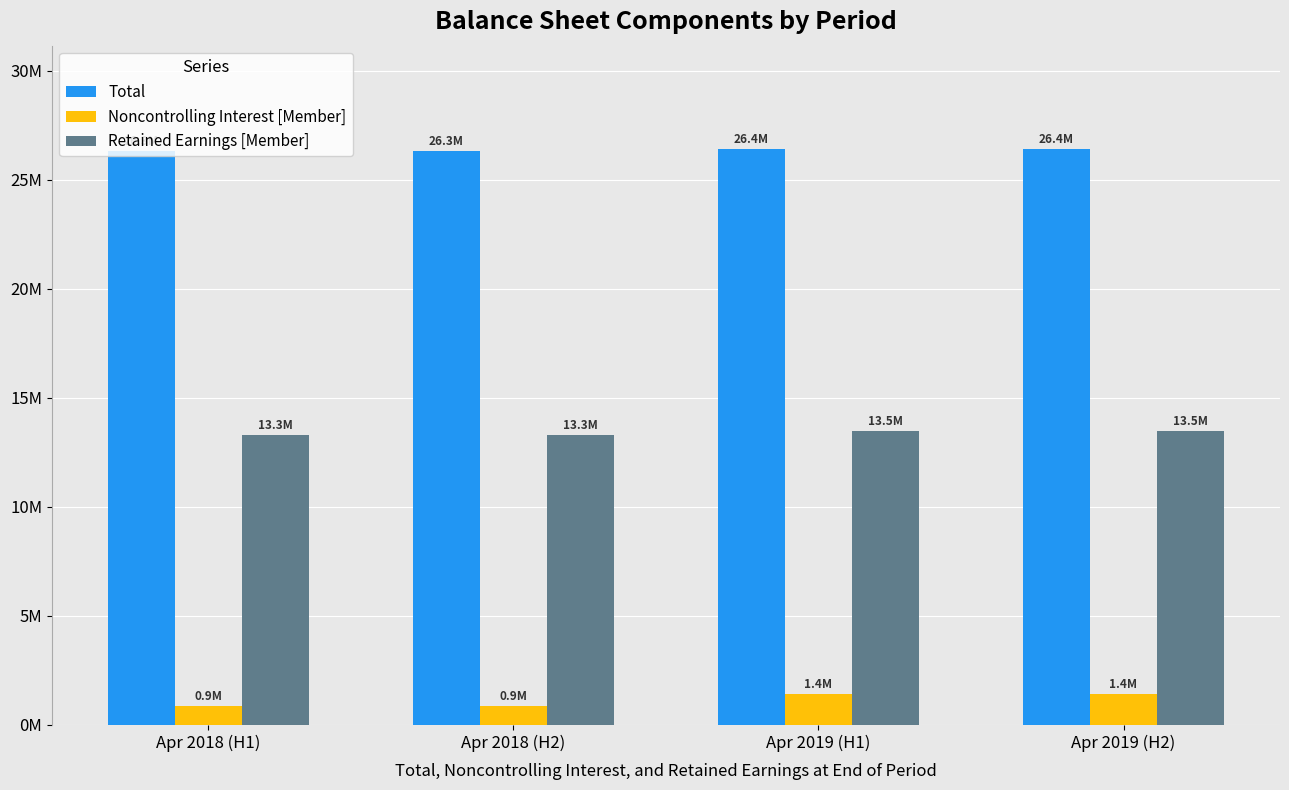

Which category has the highest value across all series?

Apr 2019 (H1)